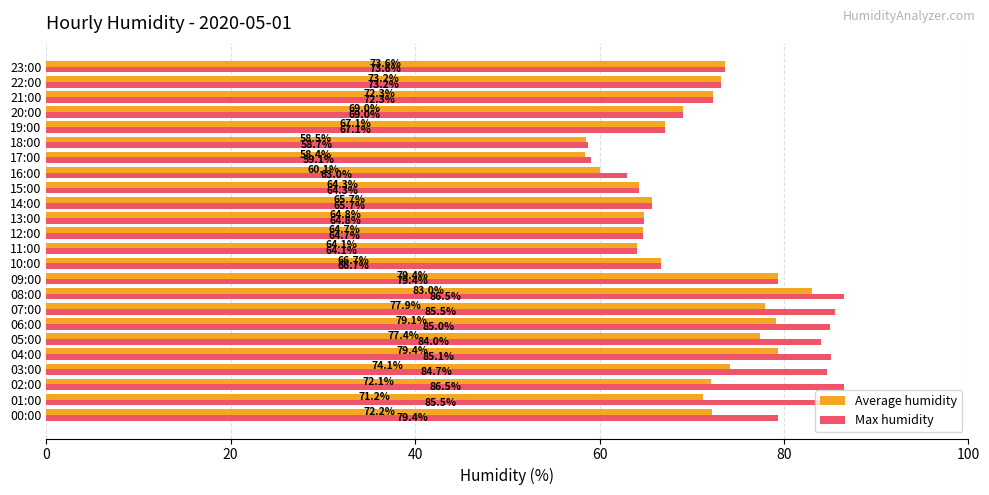

Is the value of Average humidity at 22:00 greater than the value of Max humidity at 20:00?

Yes